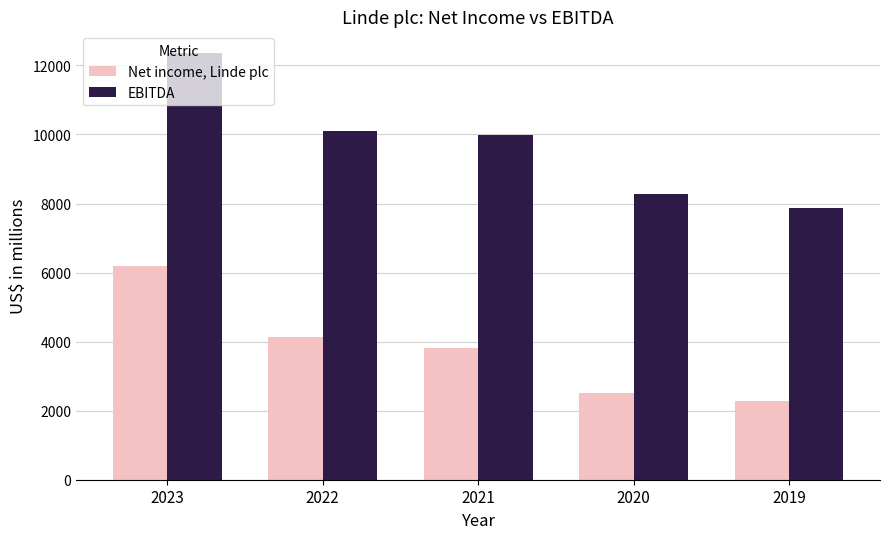

What is the difference between the highest and lowest values at 2022?

5952